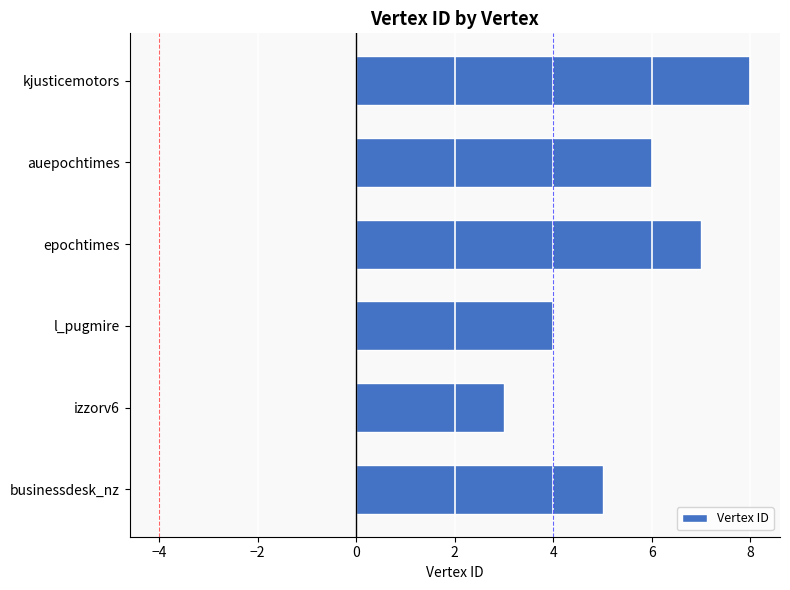

Reading top to bottom, extract all data points from this chart.

kjusticemotors=8	auepochtimes=6	epochtimes=7	l_pugmire=4	izzorv6=3	businessdesk_nz=5